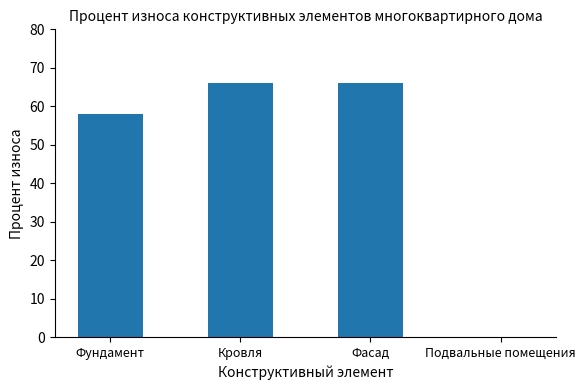

What is the sum of the values at Фасад and Фундамент?

124